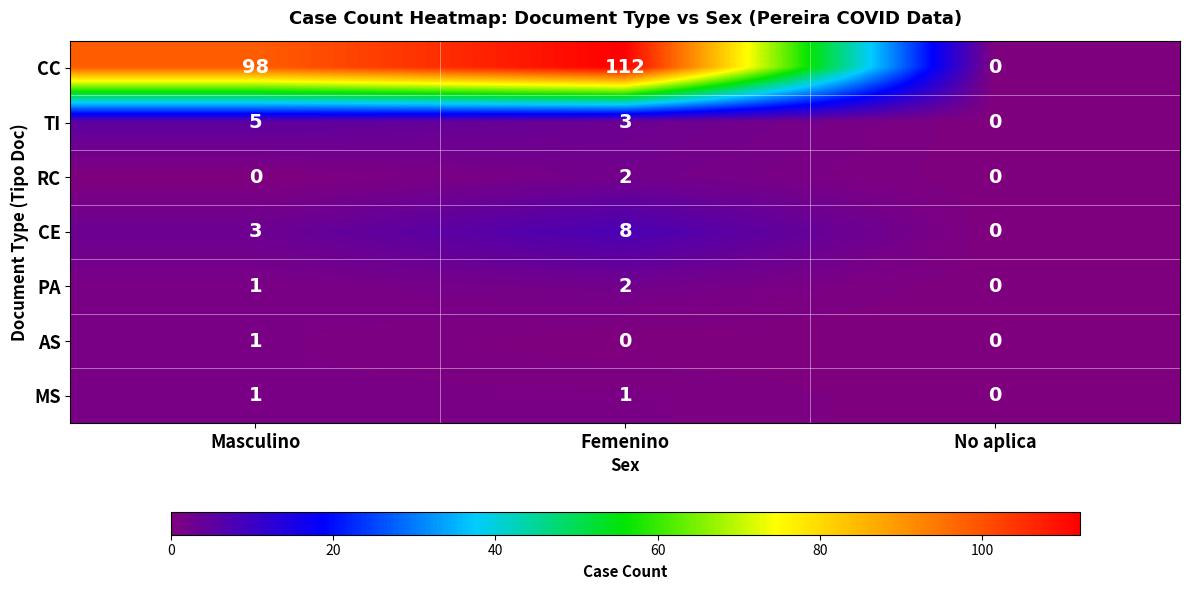

What is the greatest value displayed?

112